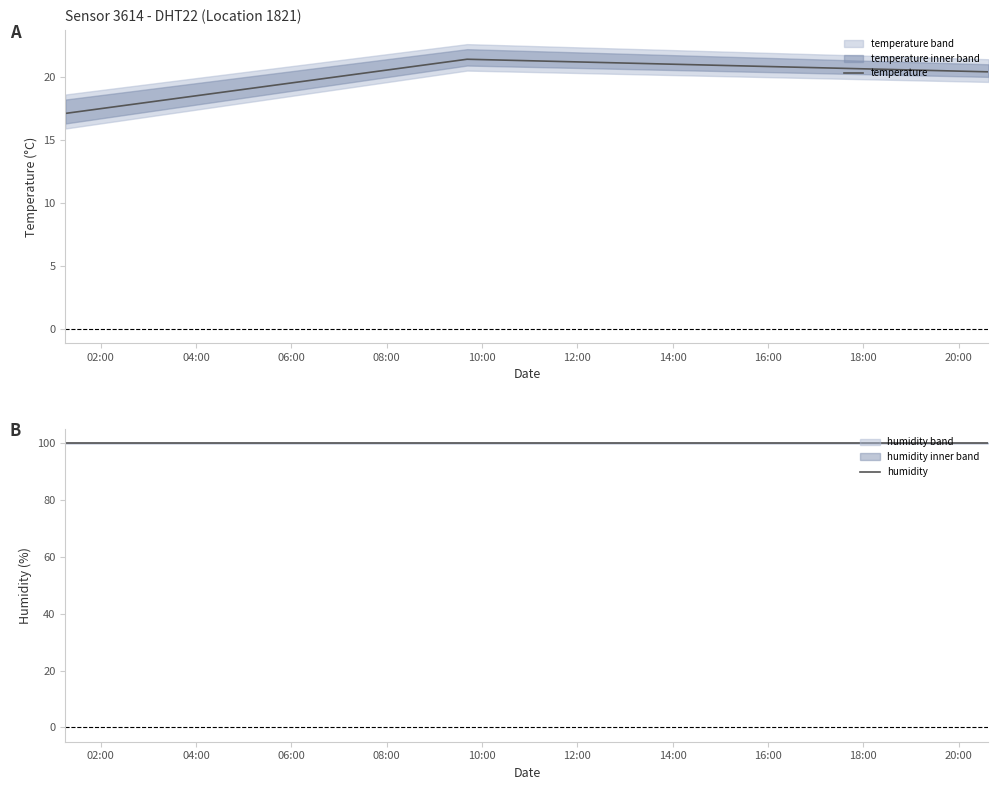

How many values in the temperature series are below 20?

1